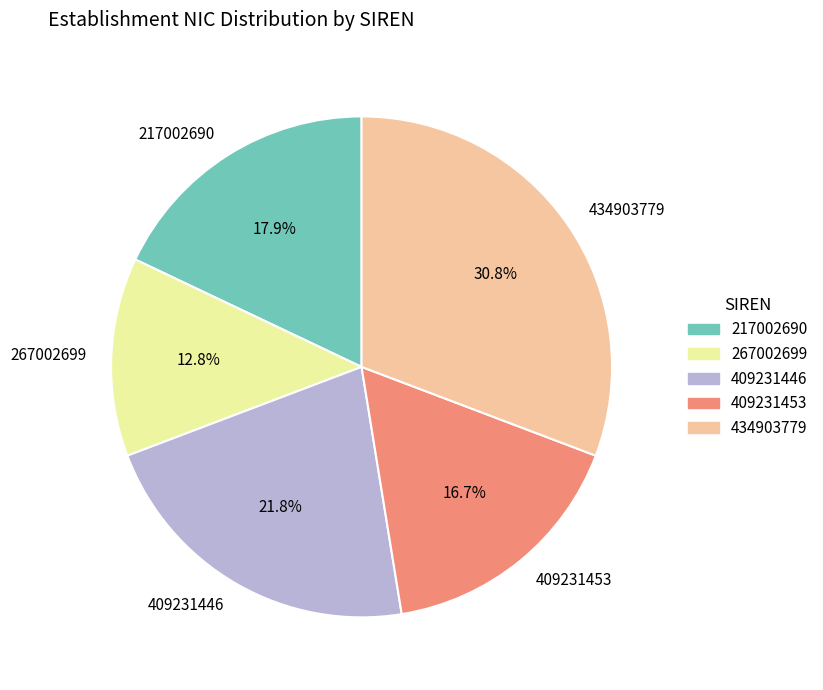

Count the number of slices in the pie.

5